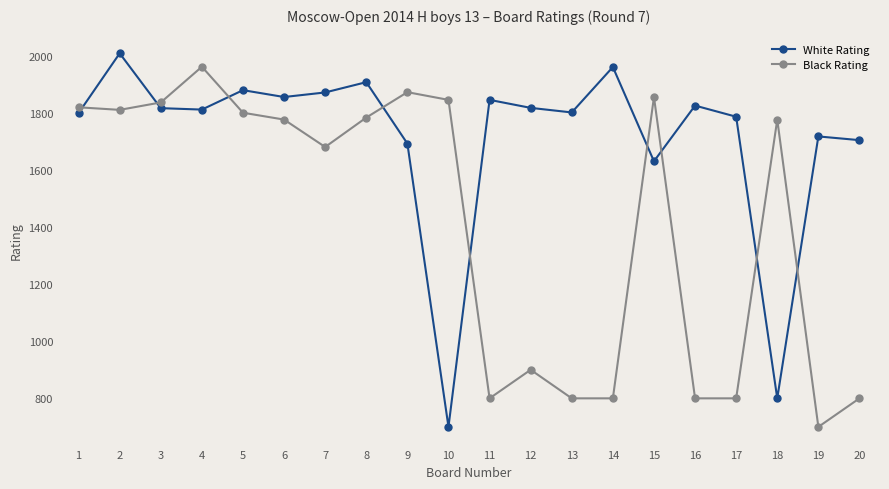

True or false: White Rating has a value of 1786 at 17.

True